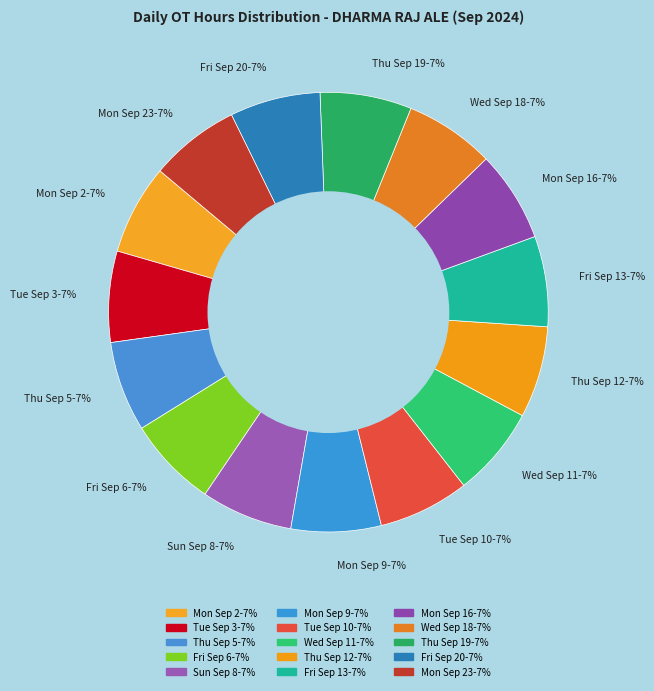

True or false: Wed Sep 18-7% accounts for 1% of the total.

False